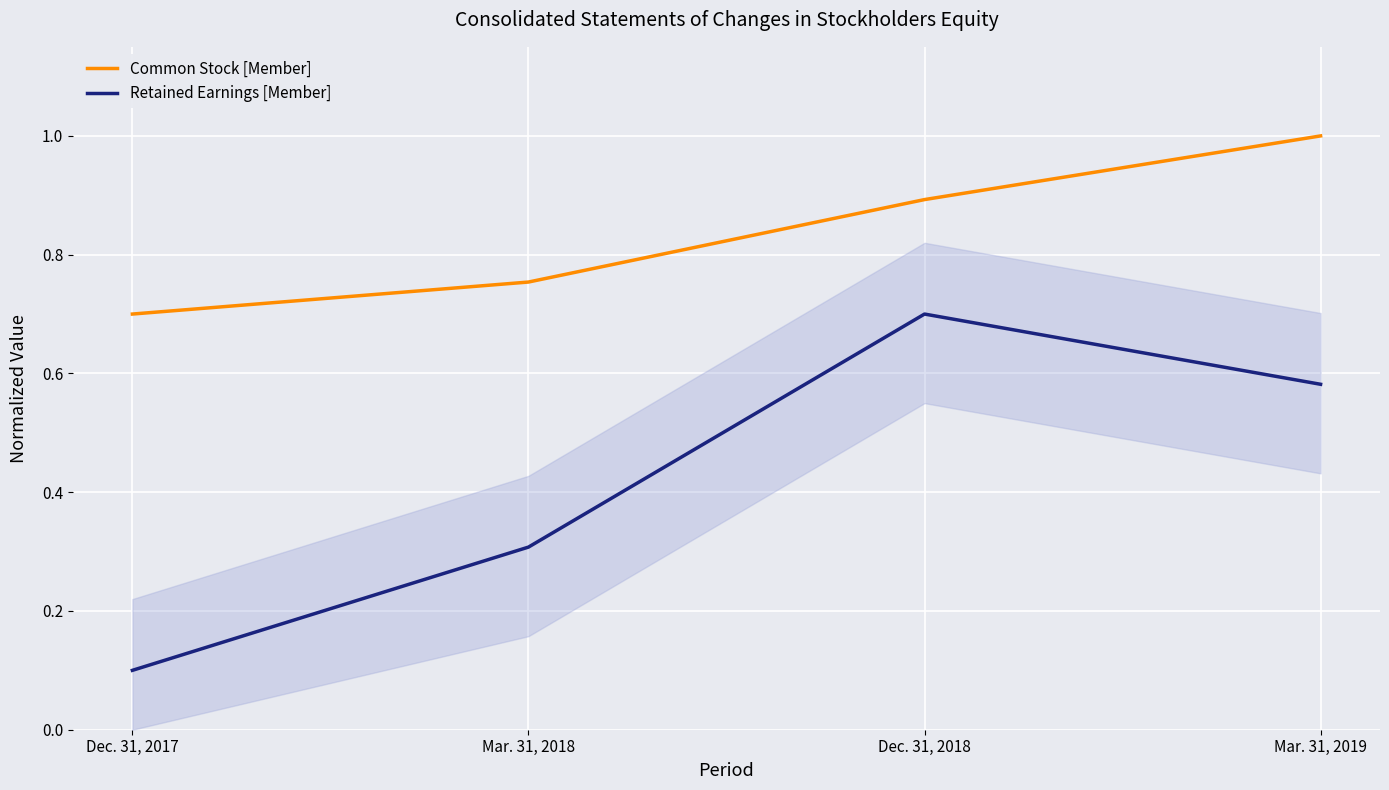

Reading right to left, what are all the values shown in this chart?

Common Stock [Member]: 1.0	0.9	0.8	0.7
Retained Earnings [Member]: 0.6	0.7	0.3	0.1